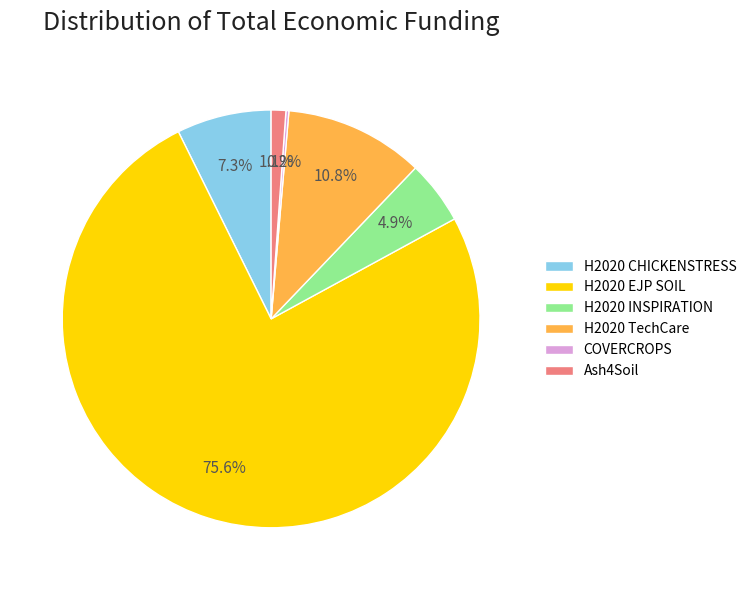

To the nearest percent, what is the difference between the Ash4Soil and H2020 CHICKENSTRESS slice percentages?

6%